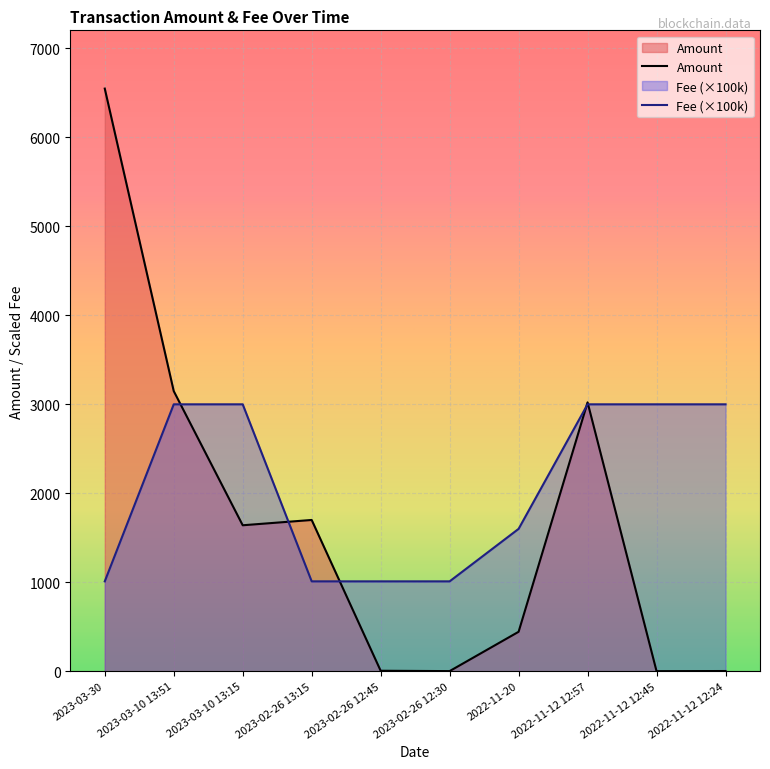

At which label does Amount first exceed 1640?

2023-03-30